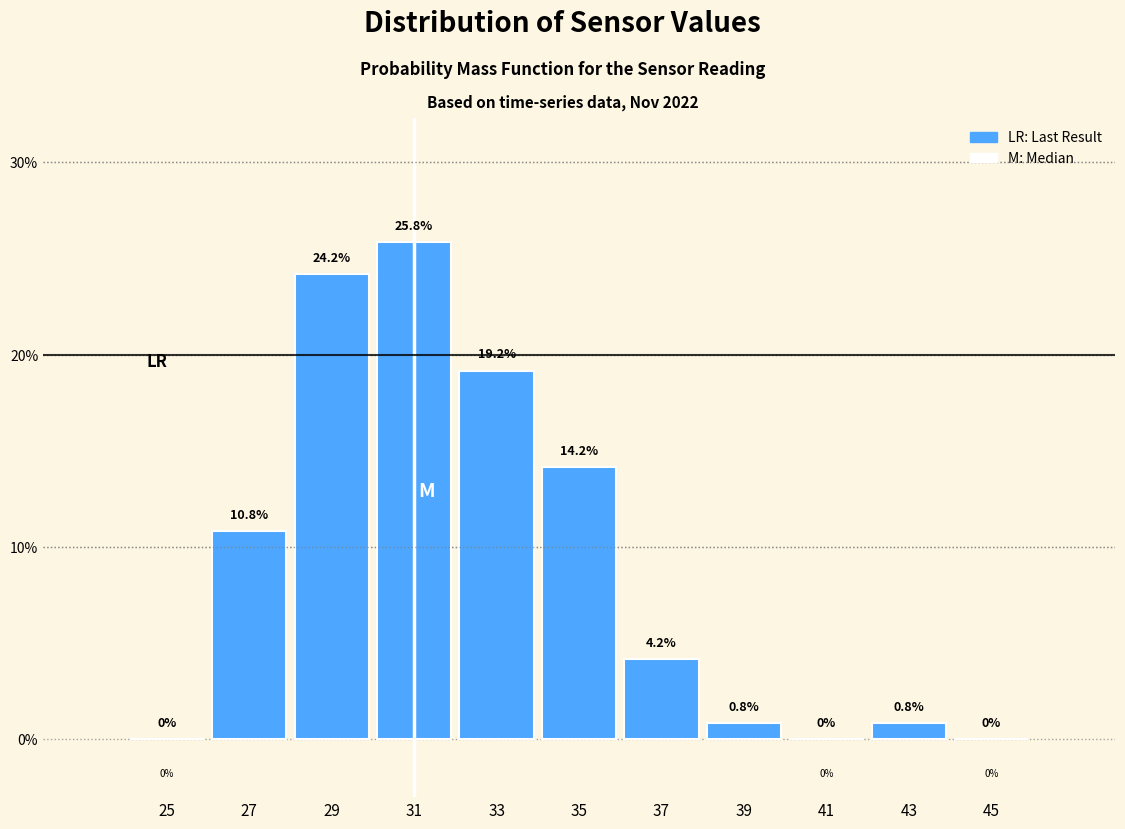

Over which range of the x-axis is the bar tallest?

30 to 32